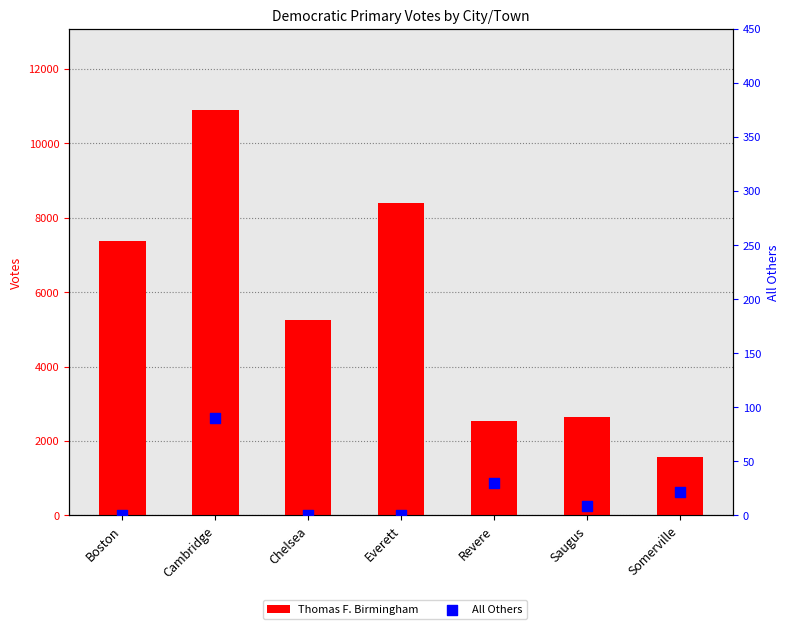

At how many categories does at least one series exceed 9497?

1